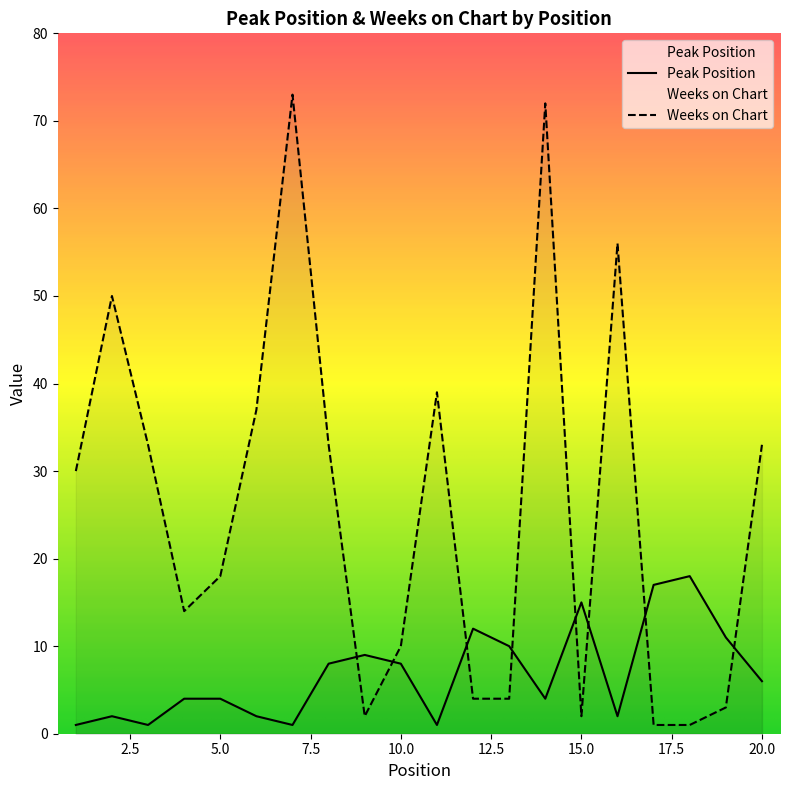

List the series in order of their peak value, lowest first.

Peak Position, Weeks on Chart